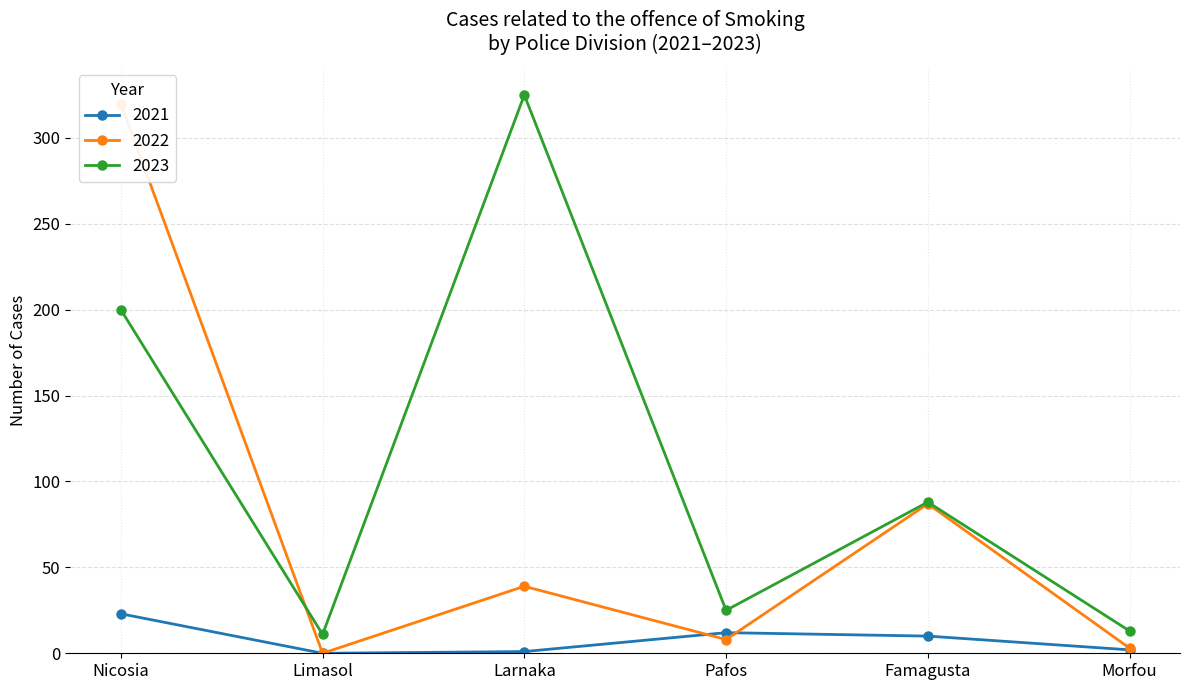

At how many categories does at least one series exceed 277?

2